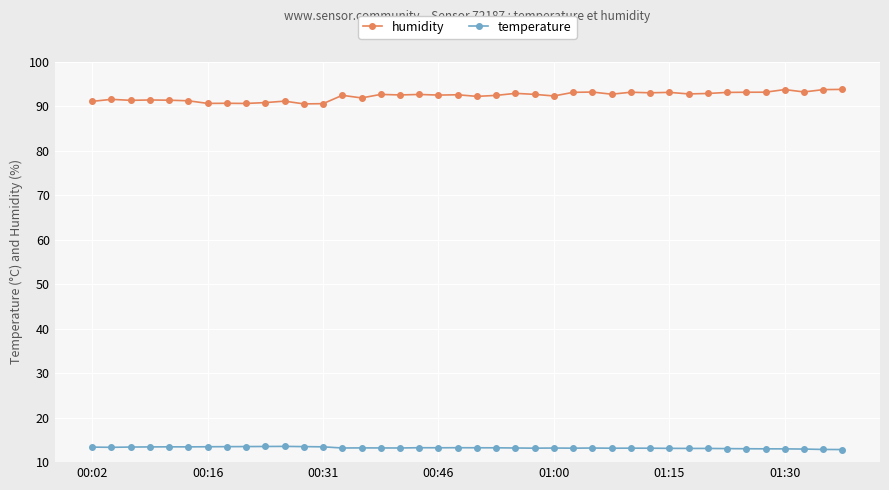

How many lines are shown in the chart?

2